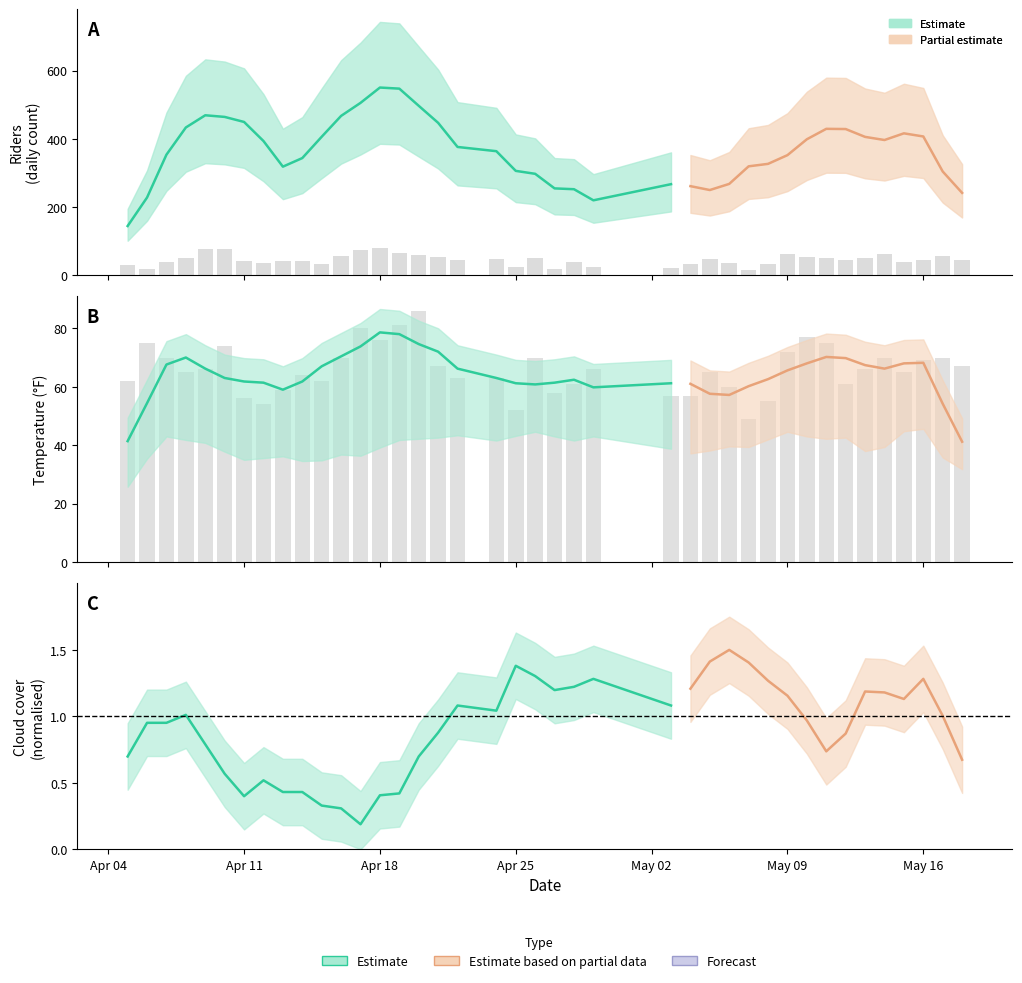

What is the spread (max minus min) of values at 2005-04-08?

14.5